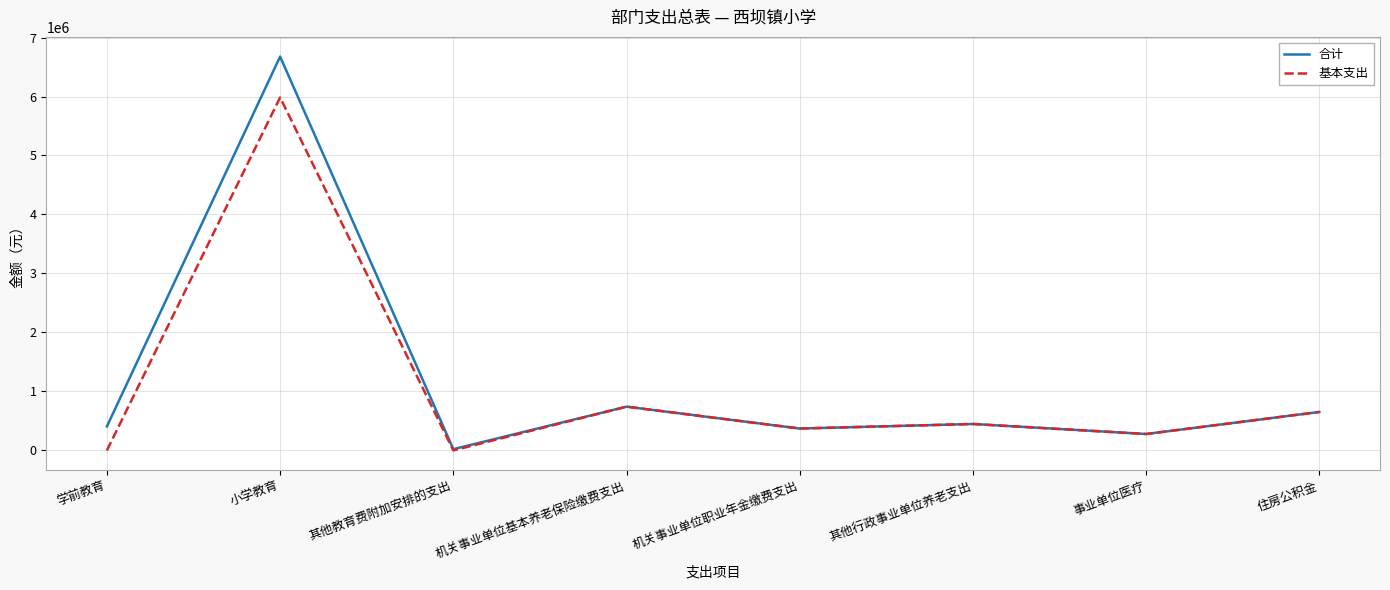

In 合计, how many points are higher than both neighbors (excluding endpoints)?

3